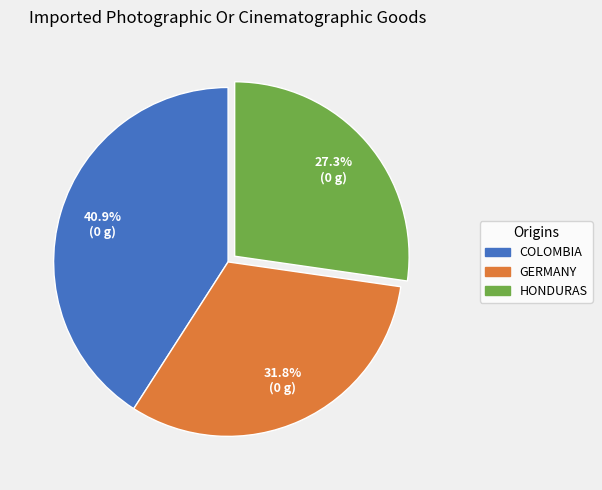

Does any single category account for the majority?

No